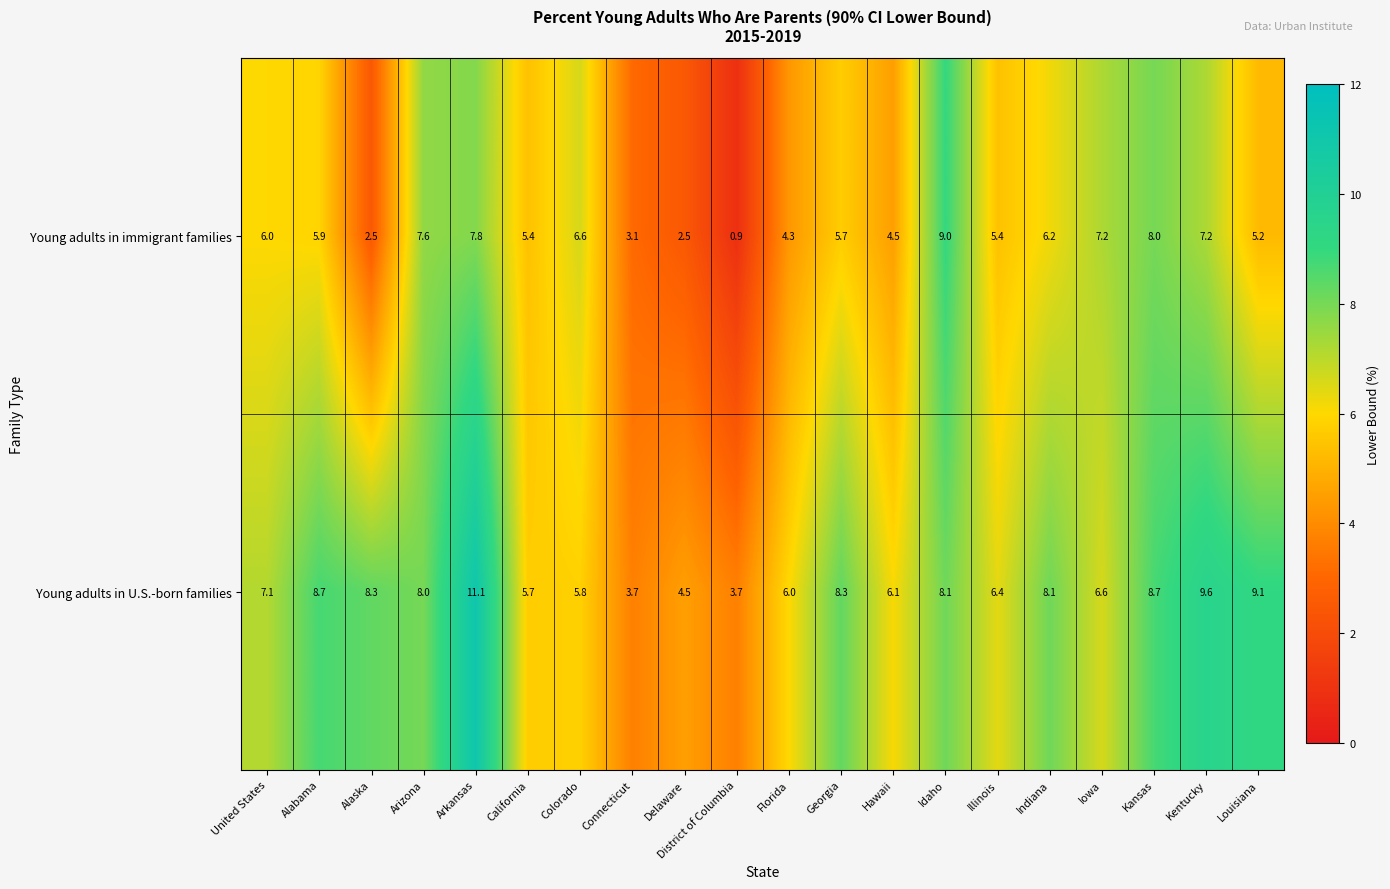

What is the maximum value for Young adults in immigrant families?

9.0